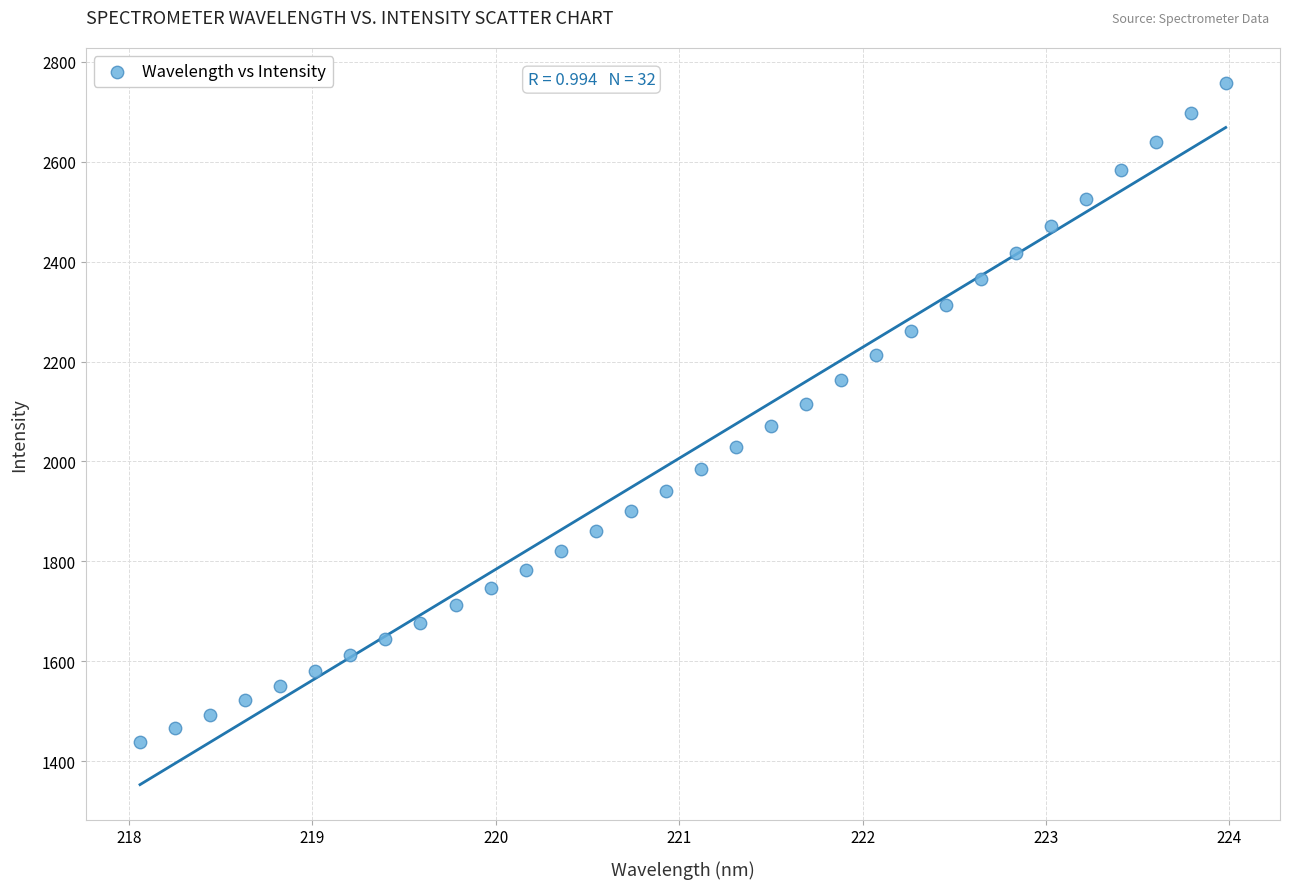

What is the range of X values (max minus min)?

5.9